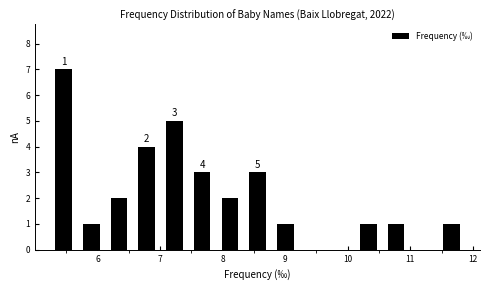

Which range on the x-axis has the tallest bar?

5.2 to 5.7